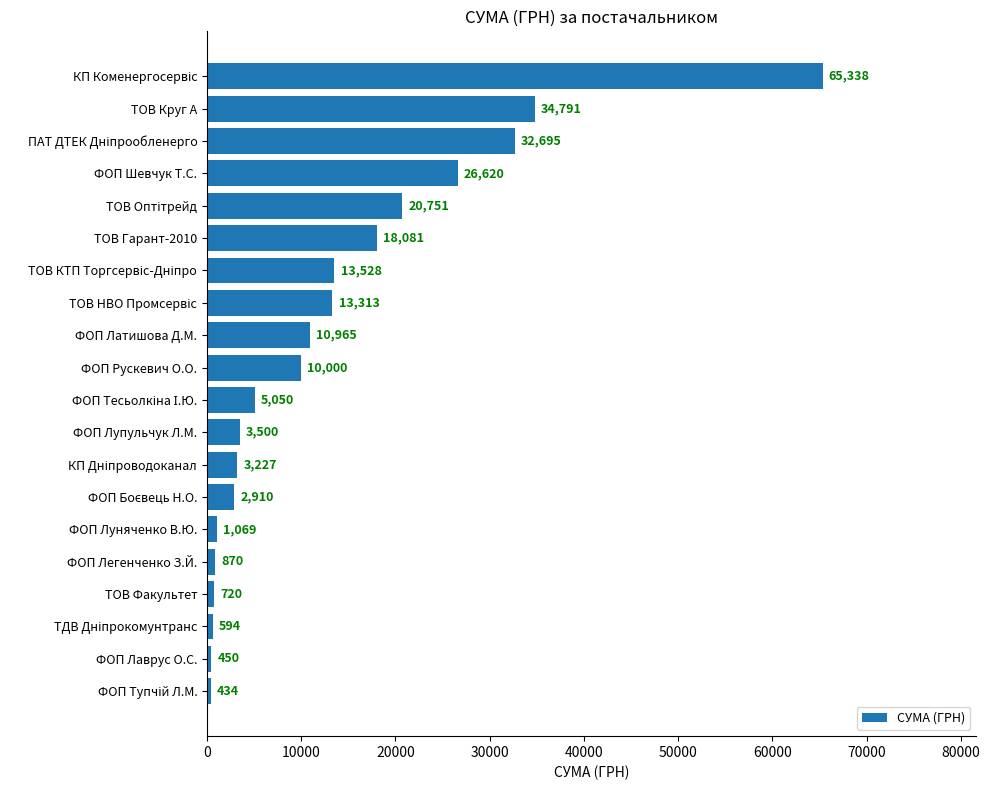

Between ФОП Латишова Д.М. and ФОП Легенченко З.Й., which is larger?

ФОП Латишова Д.М.